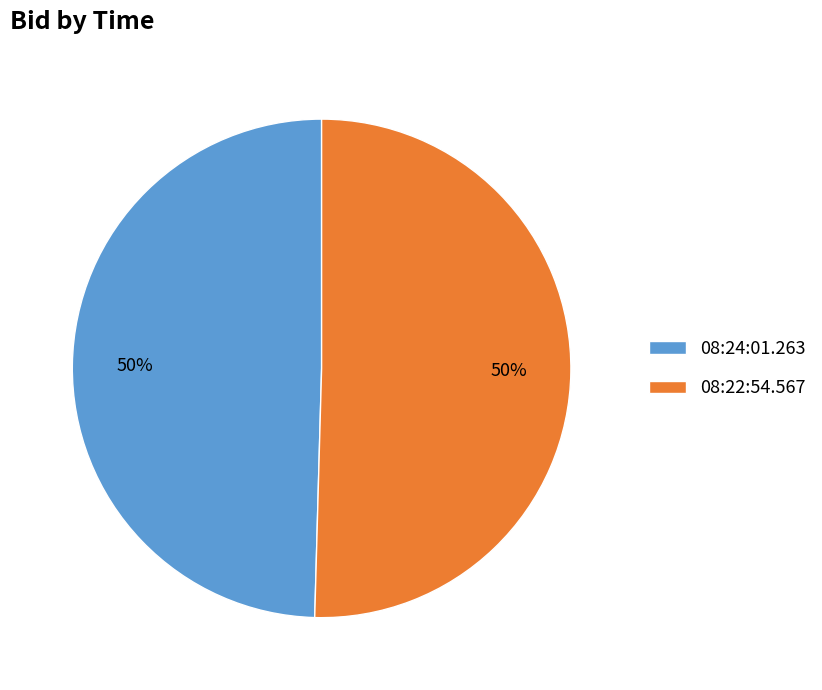

Do 08:22:54.567 and 08:24:01.263 together represent more than half of the pie?

Yes